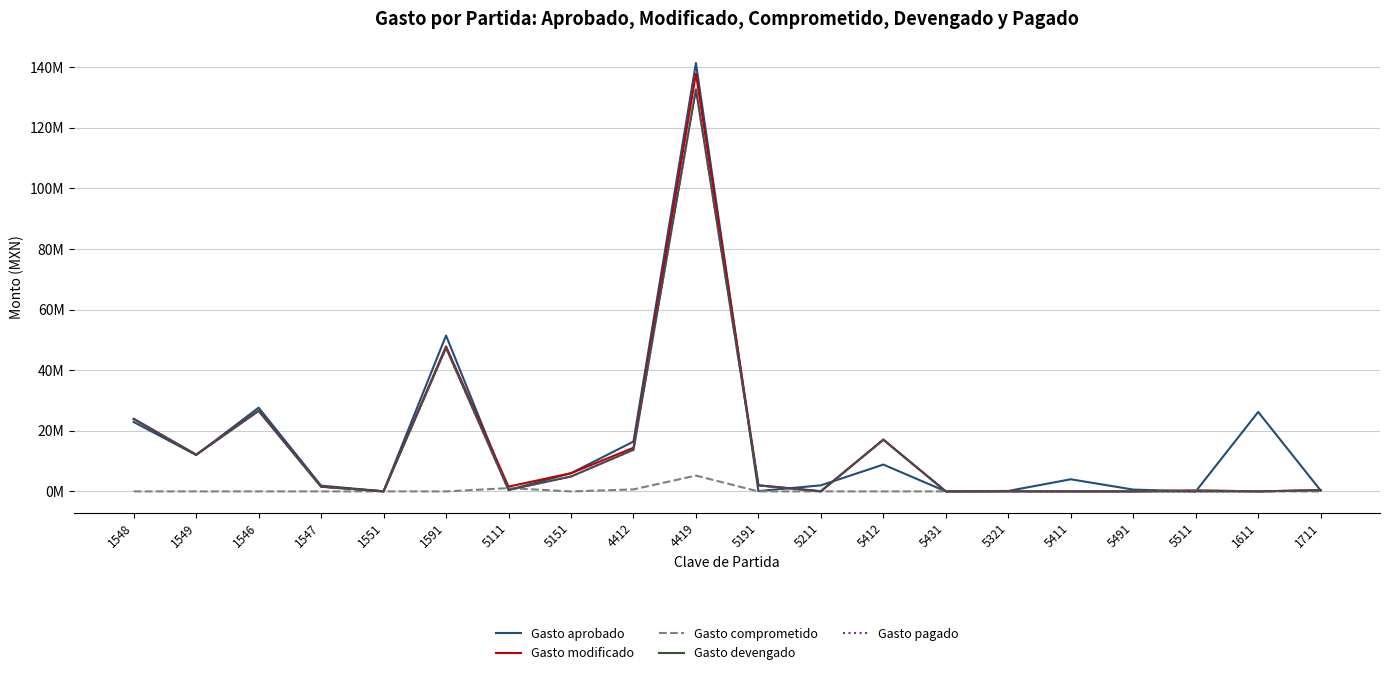

Is this an area chart (filled region under the line)?

No